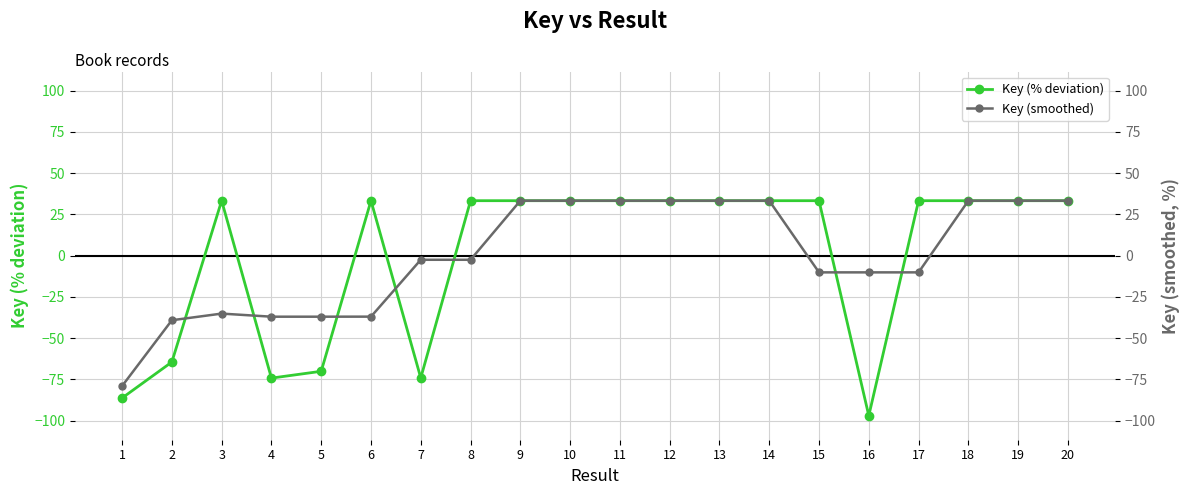

List the series in order of their peak value, highest first.

Key (% deviation), Key (smoothed)